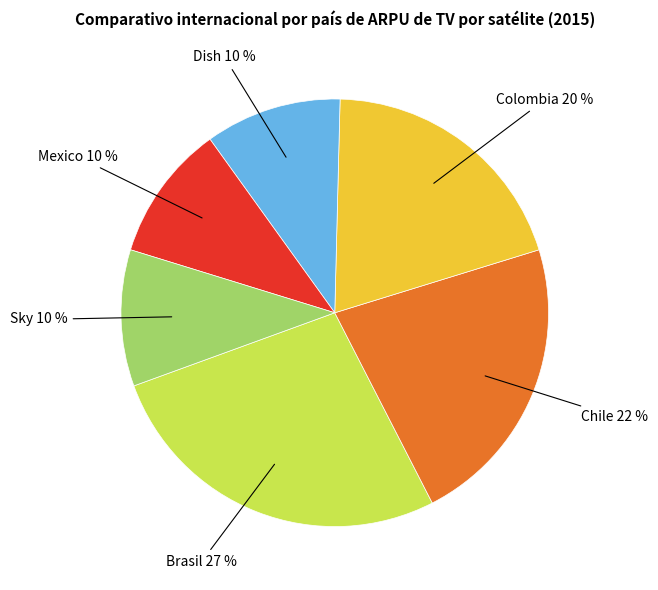

Is there any slice that represents more than half of the pie?

No